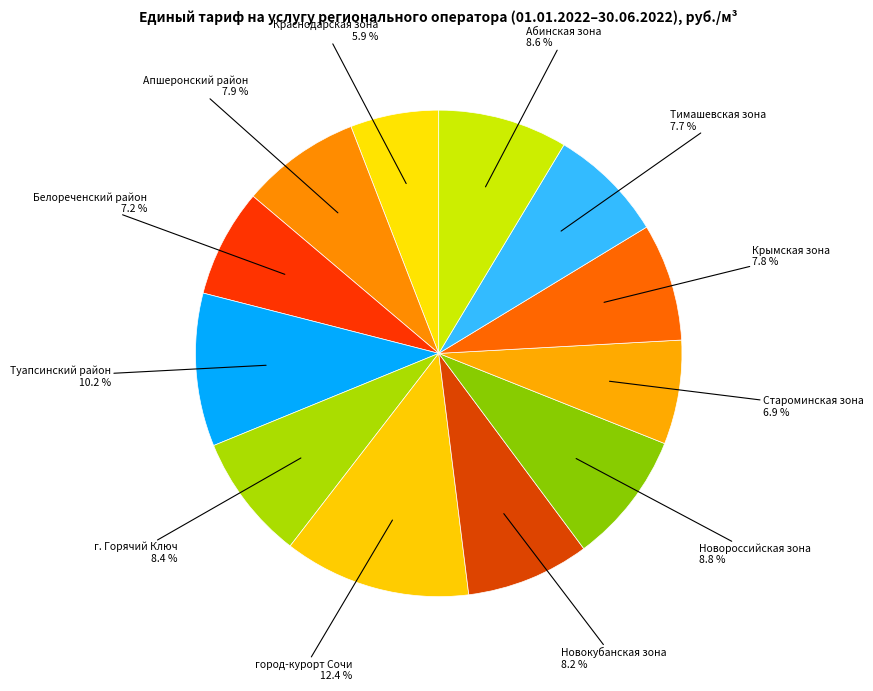

Count the number of slices in the pie.

12